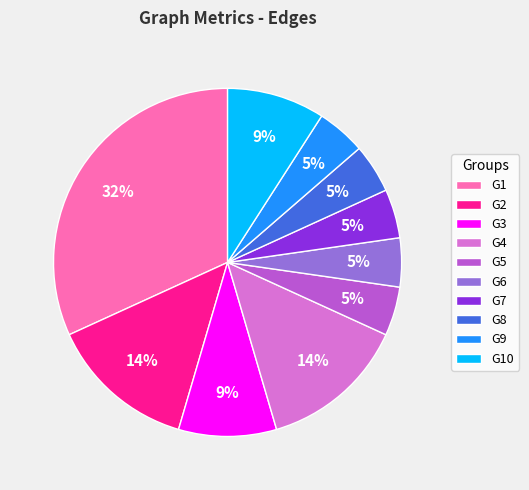

How many slices are in this pie chart?

10